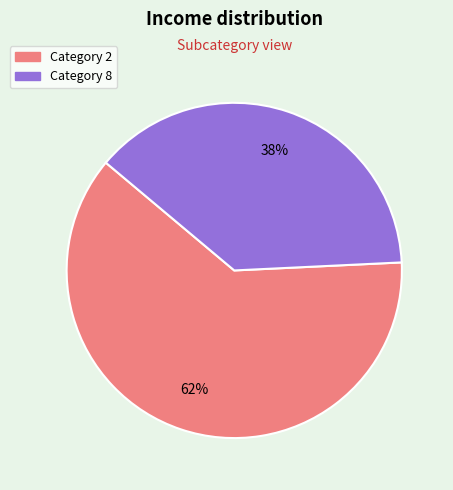

Is there any slice that represents more than half of the pie?

Yes